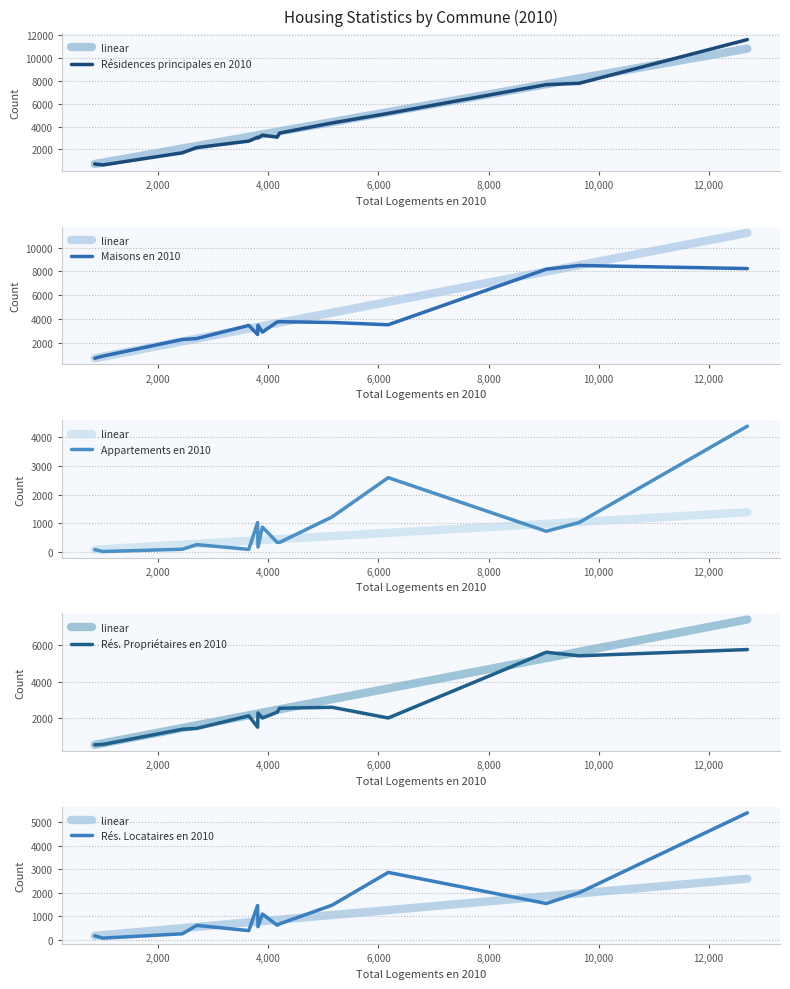

What is the difference between the maximum and second lowest values in the Maisons en 2010 series?

7576.0